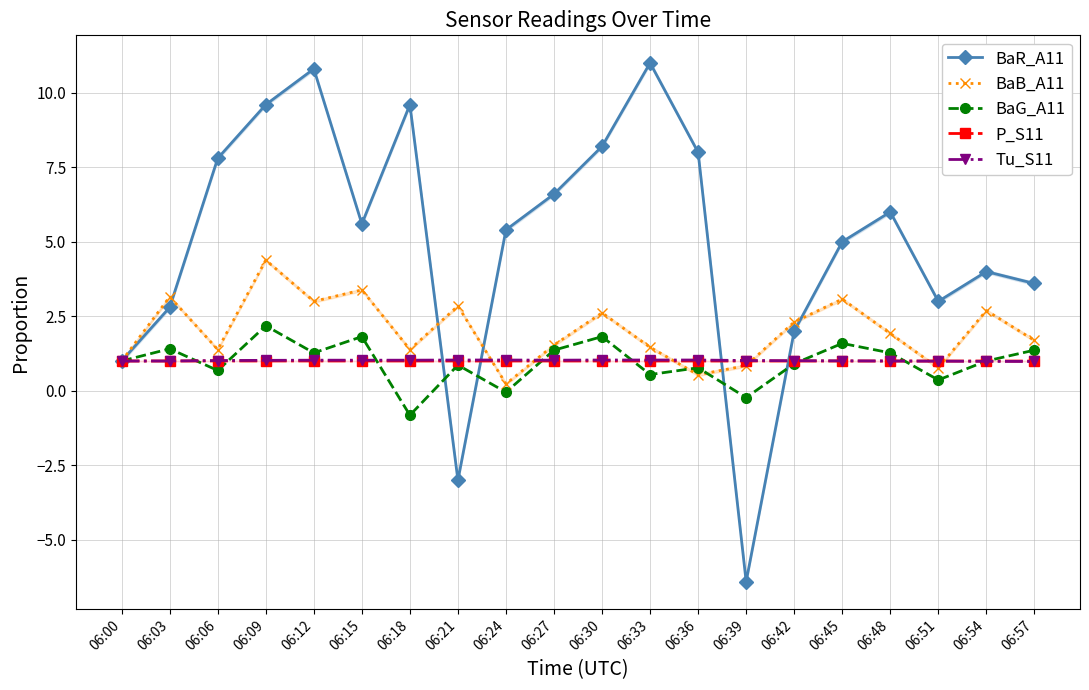

The value of BaR_A11 at 06:42 is 2.0. True or false?

True